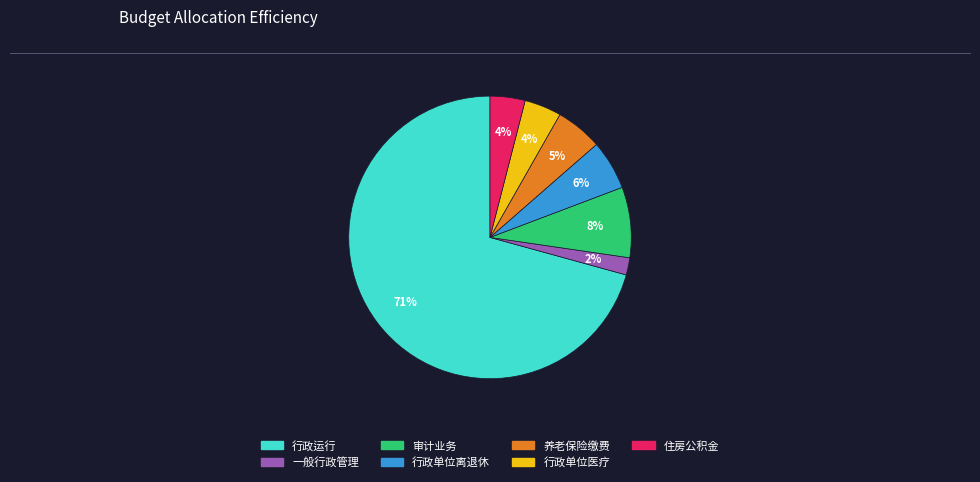

To the nearest percent, what is the average slice percentage?

14%